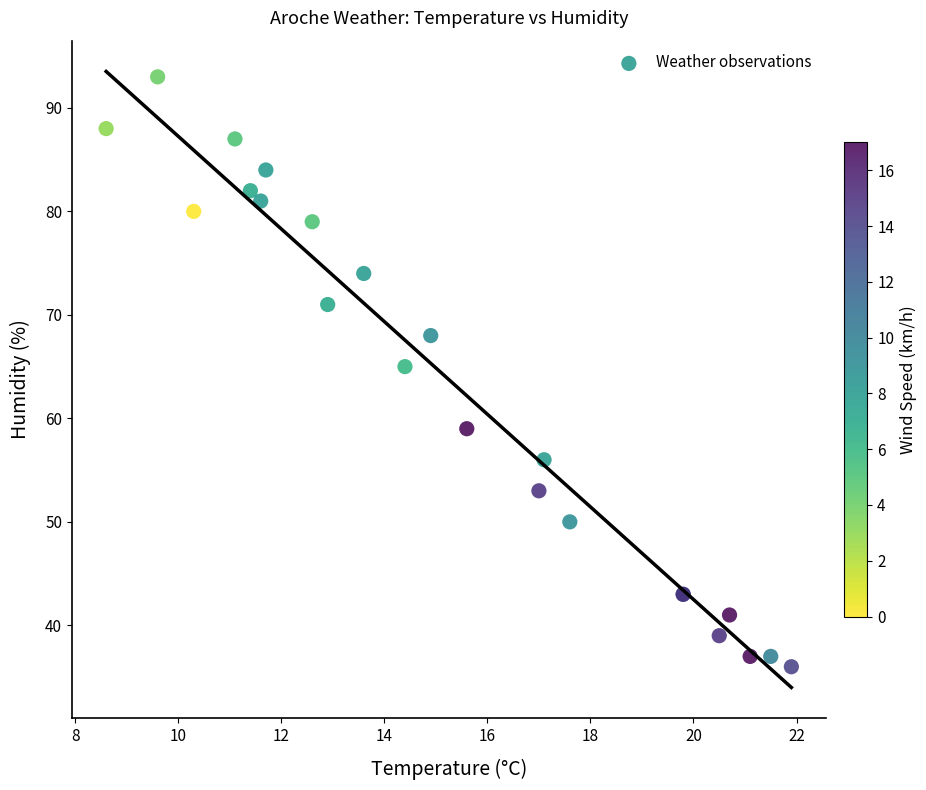

What Y value in the scatter plot is closest to 64?

65